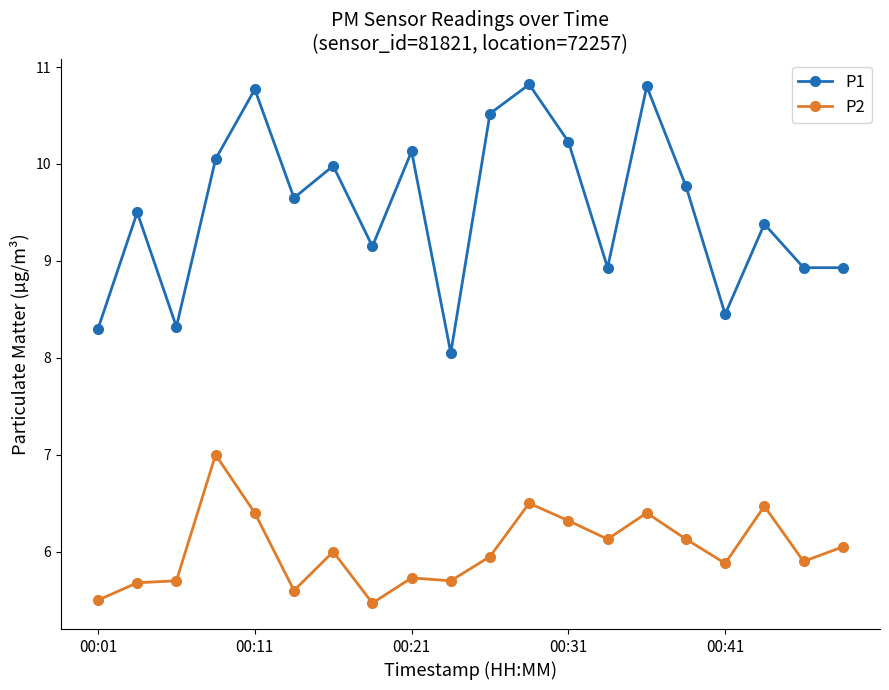

Which series has the widest spread of values?

P1